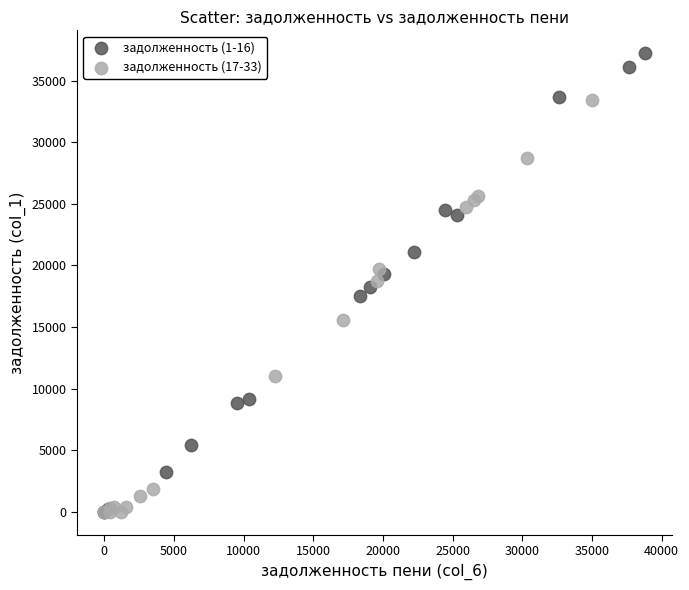

What are all the series names shown in the legend?

задолженность (1-16), задолженность (17-33)